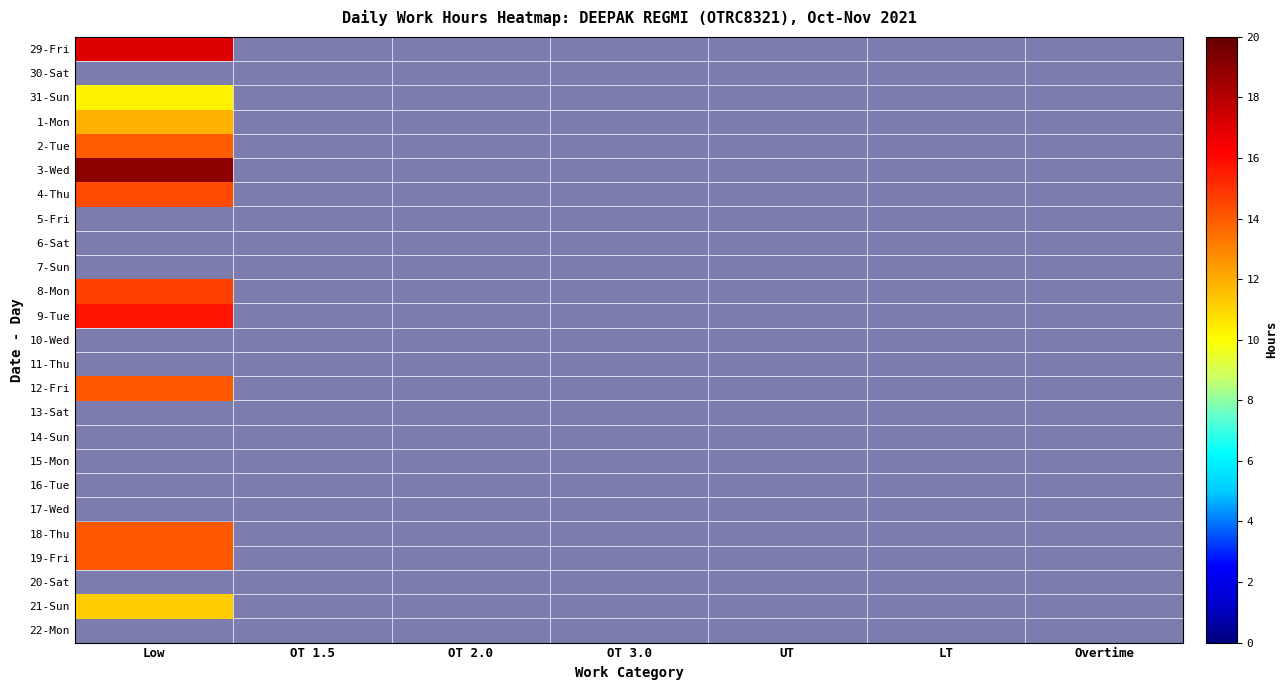

True or false: 15-Mon has a value of 0.0 at OT 1.5.

True